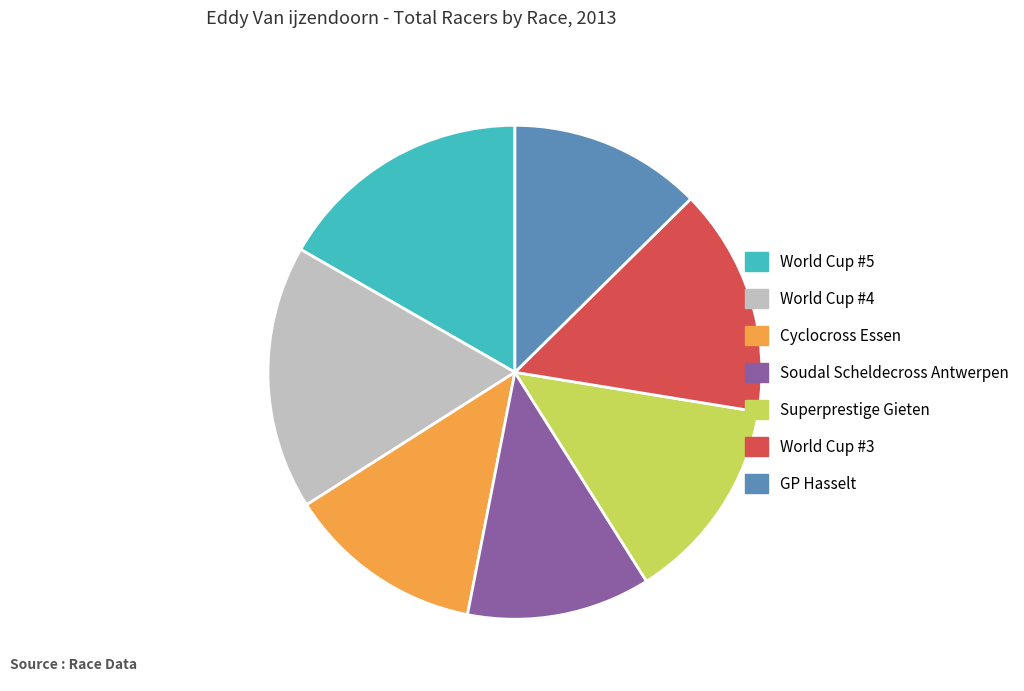

Approximately how many times larger is the value at Soudal Scheldecross Antwerpen compared to World Cup #5?

0.7